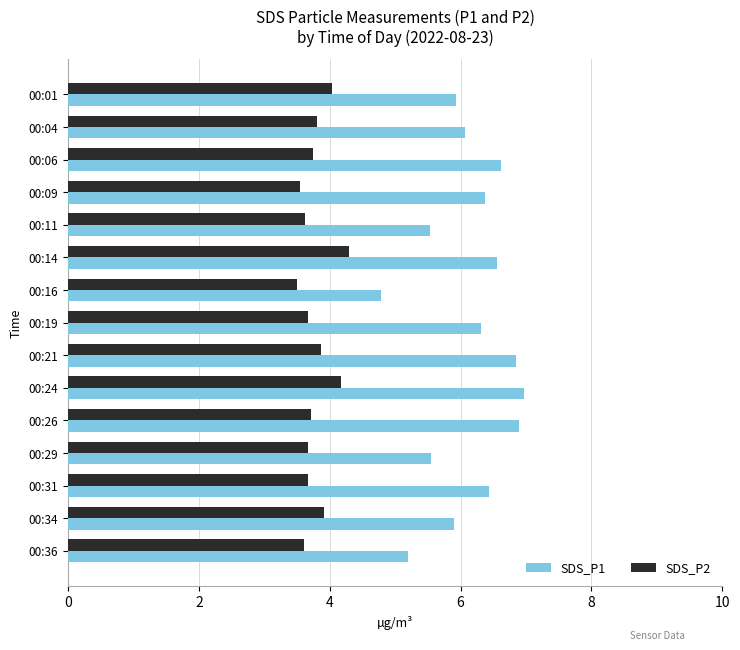

Rank the series by their average value, from highest to lowest.

SDS_P1, SDS_P2